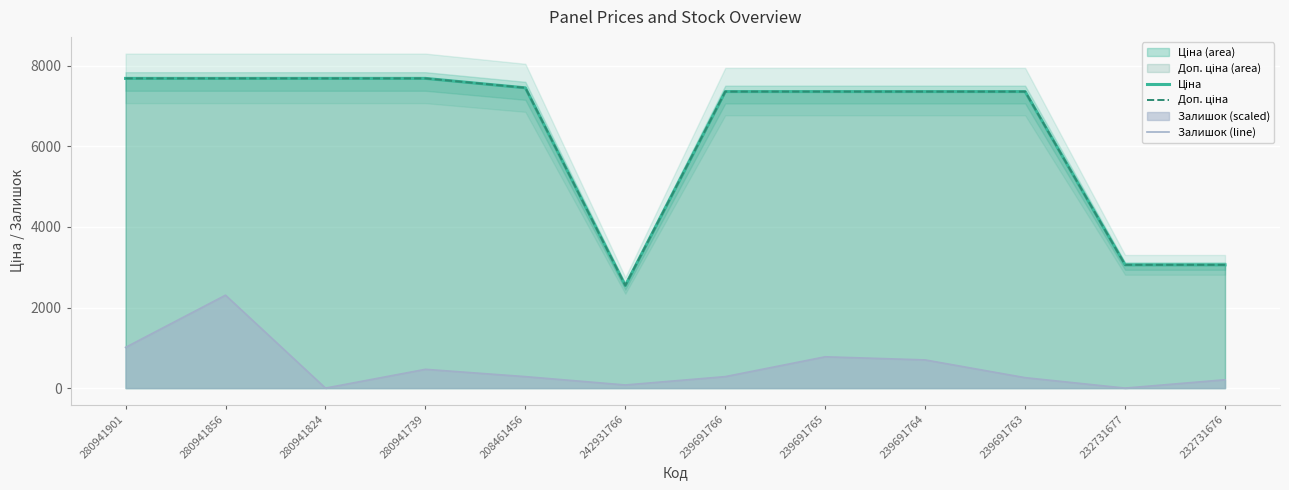

Which series has the largest range (max minus min)?

Ціна